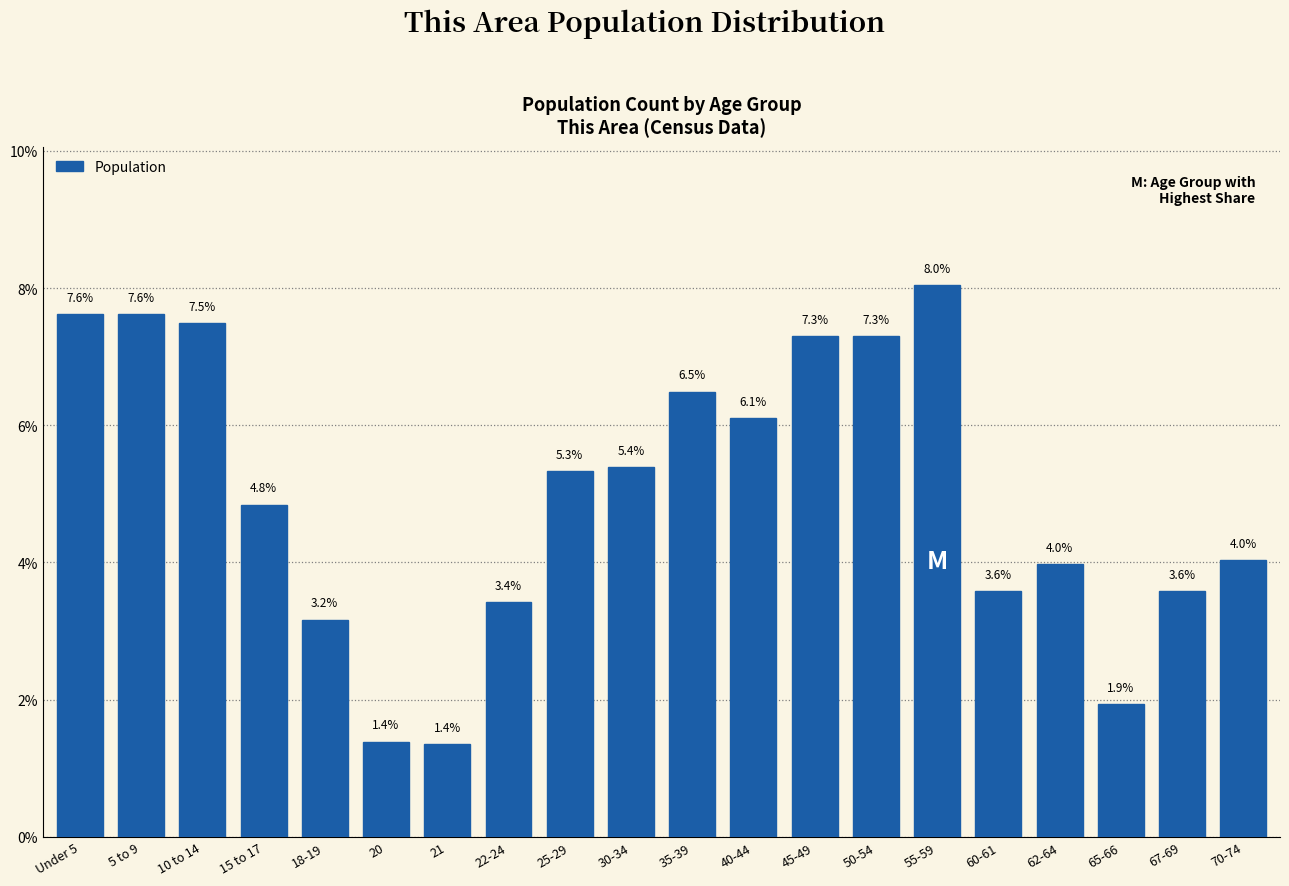

Reading right to left, transcribe all the data shown in this chart.

4.0	3.6	1.9	4.0	3.6	8.0	7.3	7.3	6.1	6.5	5.4	5.3	3.4	1.4	1.4	3.2	4.8	7.5	7.6	7.6